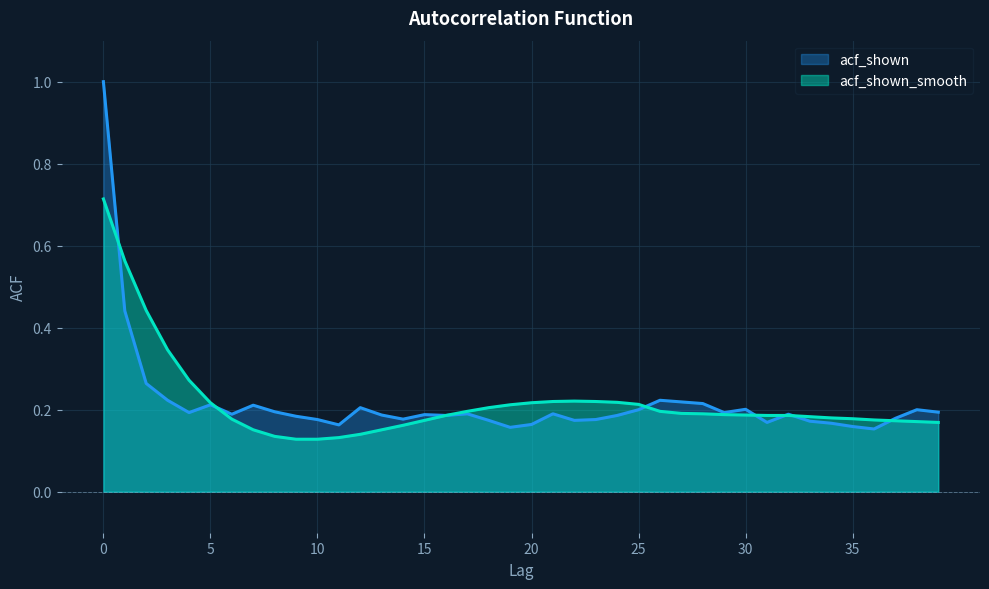

At how many categories does at least one series exceed 0?

40